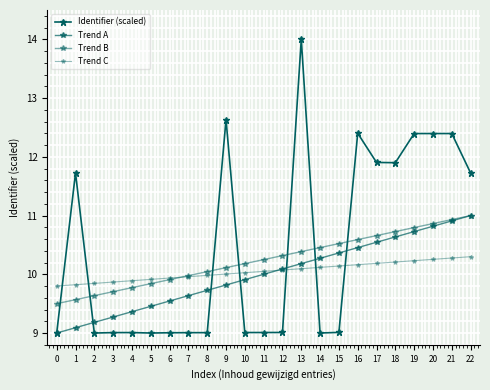

Reading left to right, transcribe all the data shown in this chart.

Identifier (scaled): 0=9.0	1=11.7	2=9.0	3=9.0	4=9.0	5=9.0	6=9.0	7=9.0	8=9.0	9=12.6	10=9.0	11=9.0	12=9.0	13=14.0	14=9.0	15=9.0	16=12.4	17=11.9	18=11.9	19=12.4	20=12.4	21=12.4	22=11.7
Trend A: 0=9.0	1=9.1	2=9.2	3=9.3	4=9.4	5=9.5	6=9.5	7=9.6	8=9.7	9=9.8	10=9.9	11=10.0	12=10.1	13=10.2	14=10.3	15=10.4	16=10.5	17=10.5	18=10.6	19=10.7	20=10.8	21=10.9	22=11.0
Trend B: 0=9.5	1=9.6	2=9.6	3=9.7	4=9.8	5=9.8	6=9.9	7=10.0	8=10.0	9=10.1	10=10.2	11=10.2	12=10.3	13=10.4	14=10.5	15=10.5	16=10.6	17=10.7	18=10.7	19=10.8	20=10.9	21=10.9	22=11.0
Trend C: 0=9.8	1=9.8	2=9.8	3=9.9	4=9.9	5=9.9	6=9.9	7=10.0	8=10.0	9=10.0	10=10.0	11=10.1	12=10.1	13=10.1	14=10.1	15=10.1	16=10.2	17=10.2	18=10.2	19=10.2	20=10.3	21=10.3	22=10.3